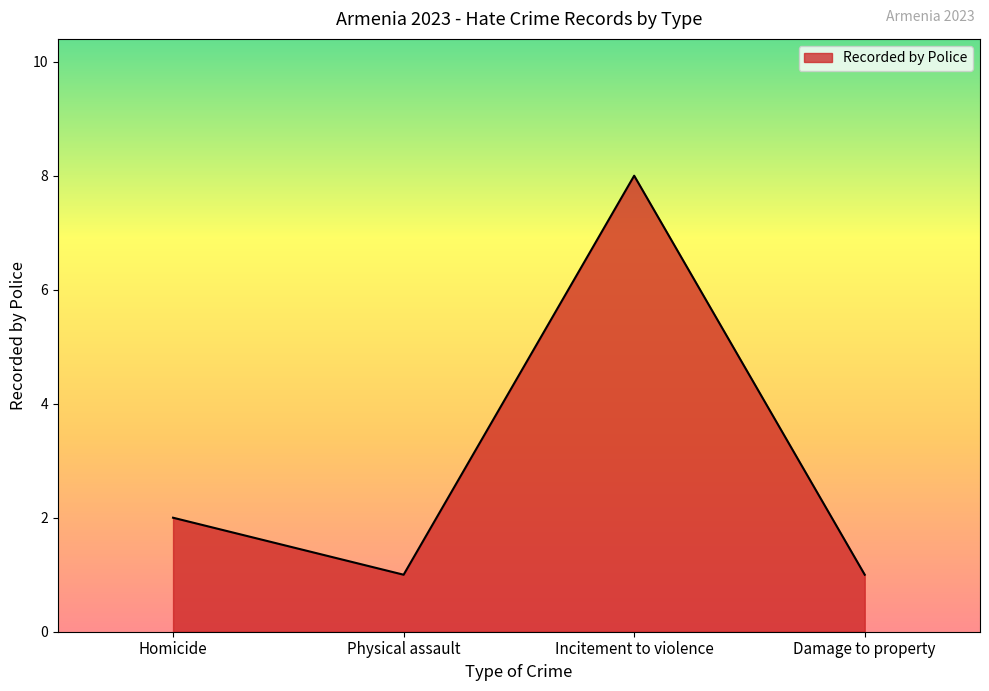

What position from the right is Incitement to violence?

2